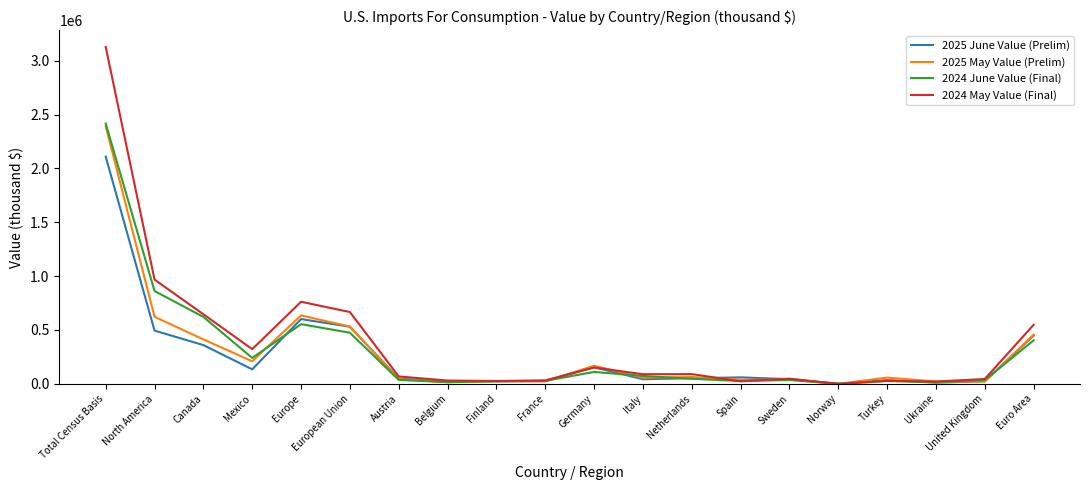

True or false: 2024 June Value (Final) has a value of 401713 at Canada.

False